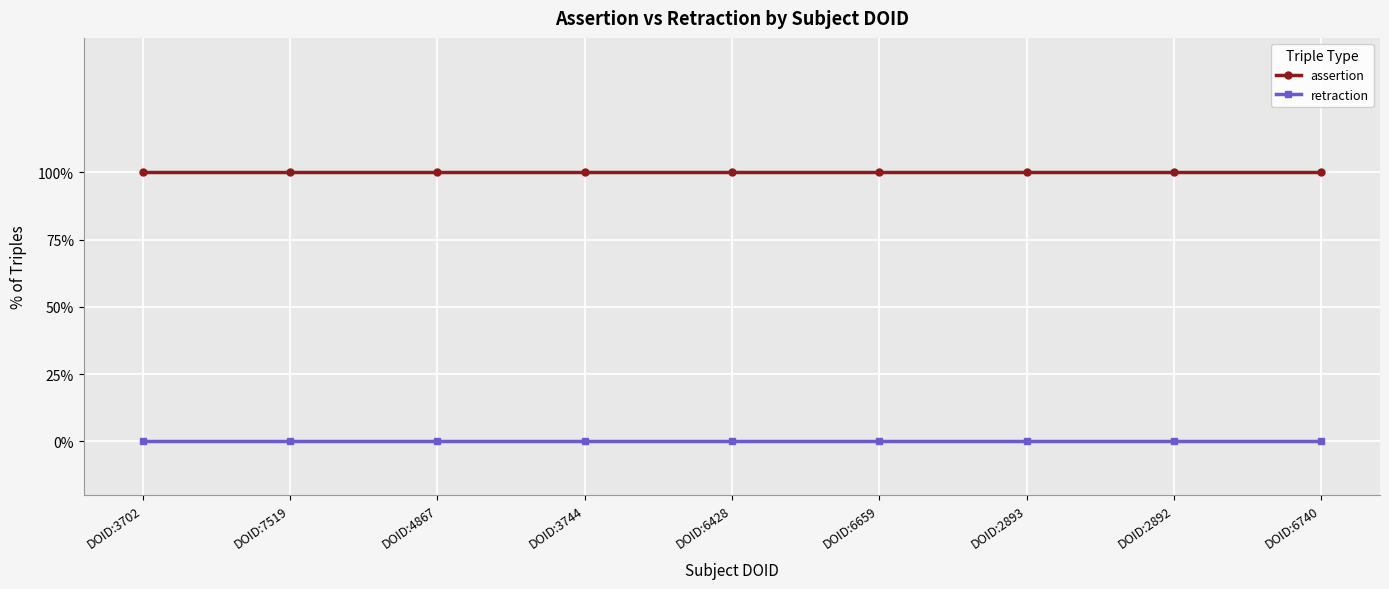

Reading left to right, transcribe all the data shown in this chart.

assertion: DOID:3702=1	DOID:7519=1	DOID:4867=1	DOID:3744=1	DOID:6428=1	DOID:6659=1	DOID:2893=1	DOID:2892=1	DOID:6740=1
retraction: DOID:3702=0	DOID:7519=0	DOID:4867=0	DOID:3744=0	DOID:6428=0	DOID:6659=0	DOID:2893=0	DOID:2892=0	DOID:6740=0